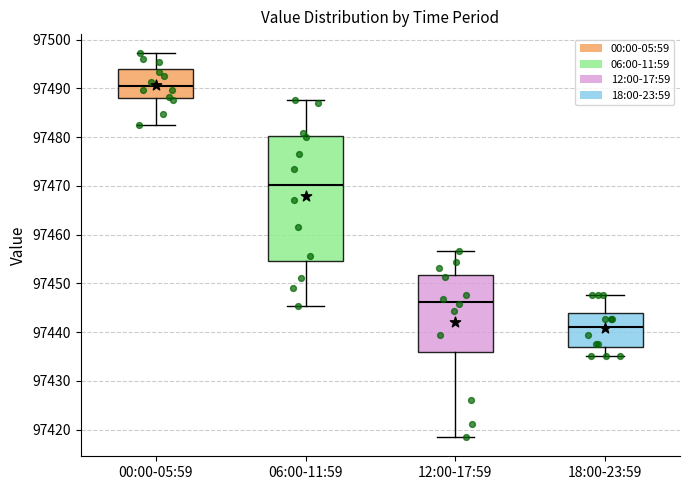

Which box is the tallest, from its lower edge to its upper edge?

06:00-11:59